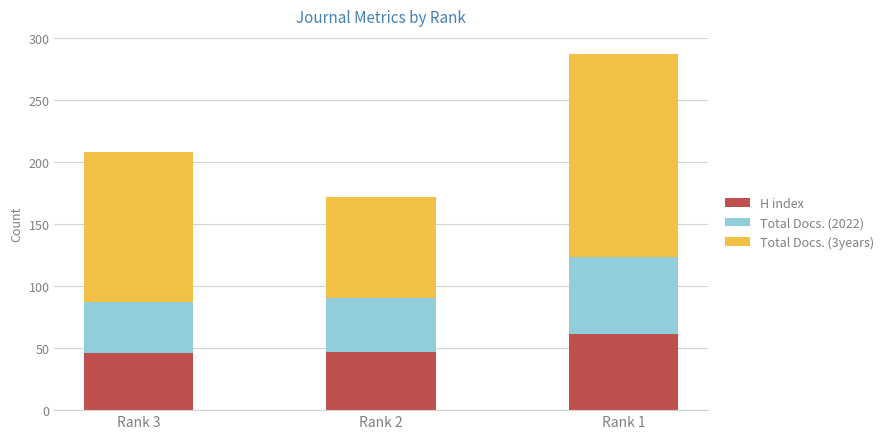

What is the minimum value for H index?

46